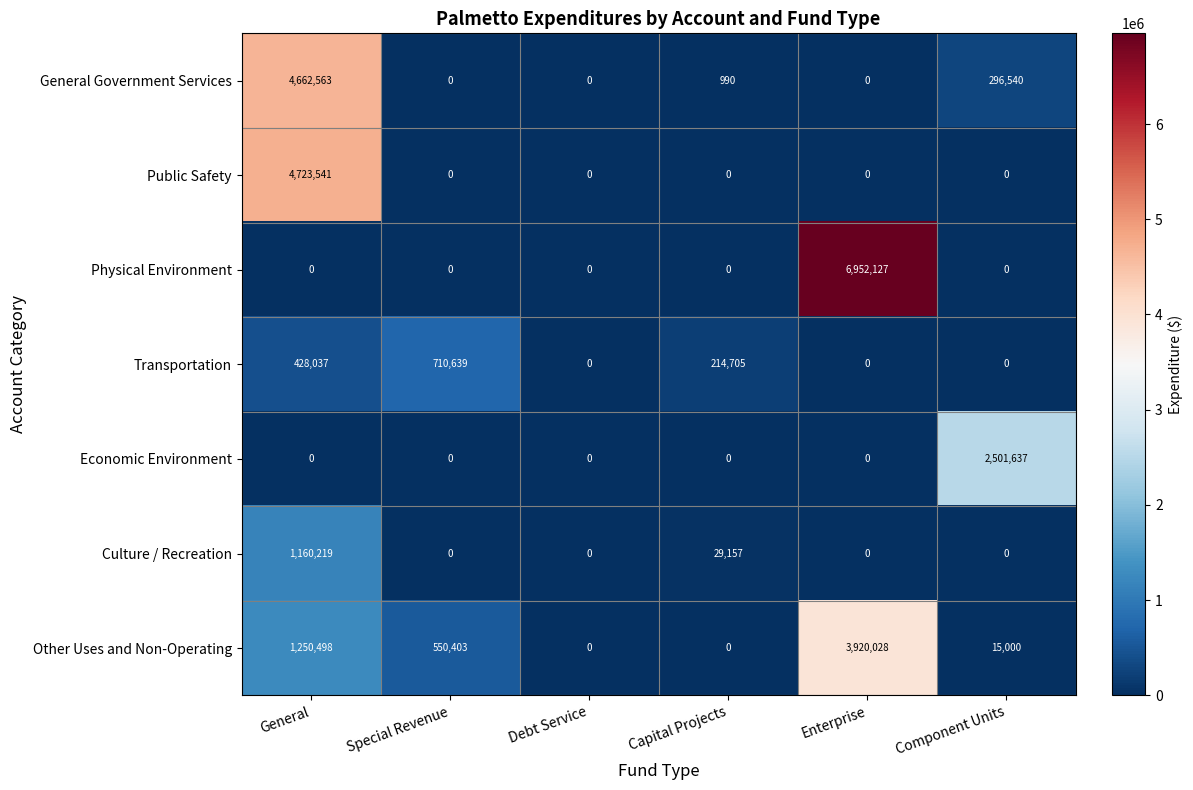

At which category is the sum across all series the highest?

General